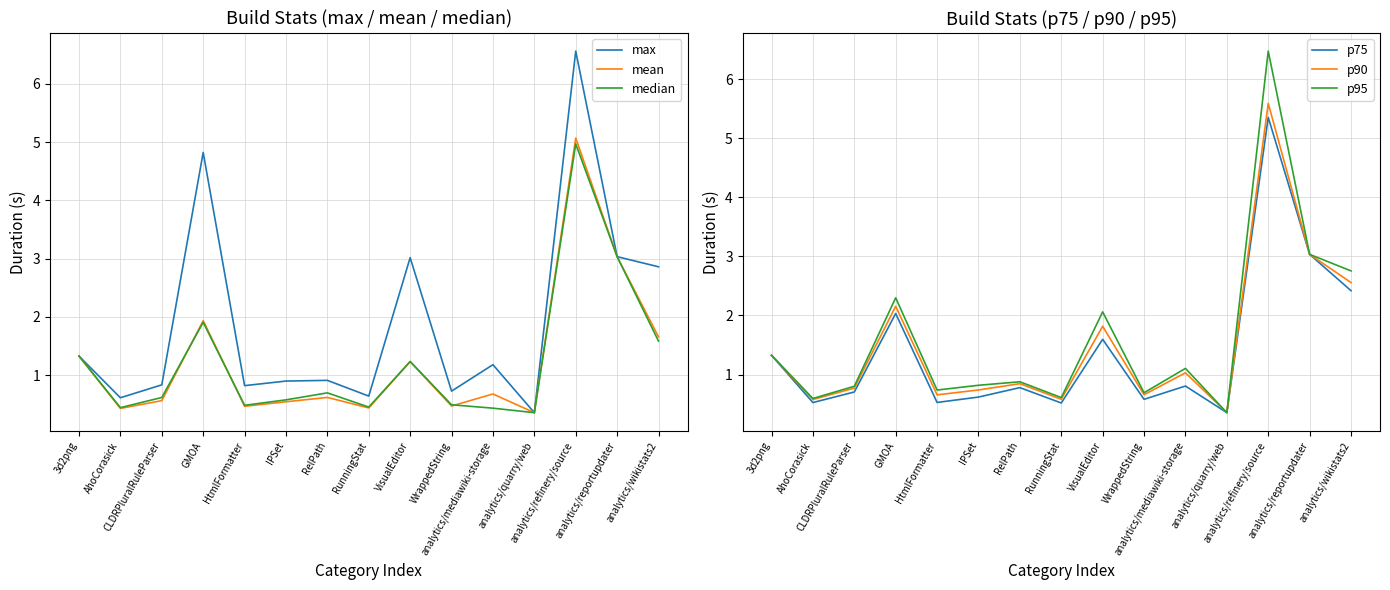

At which category does the chart reach its minimum across all series?

analytics/quarry/web